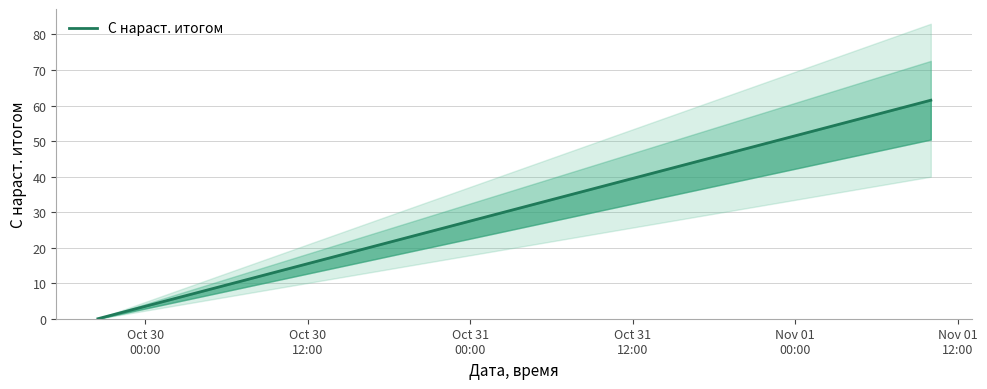

True or false: the data shows 44.2 at 8.

False